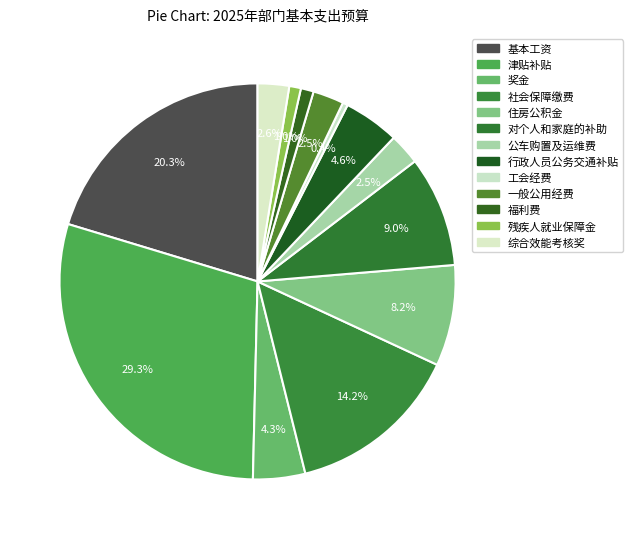

Count the number of slices in the pie.

13